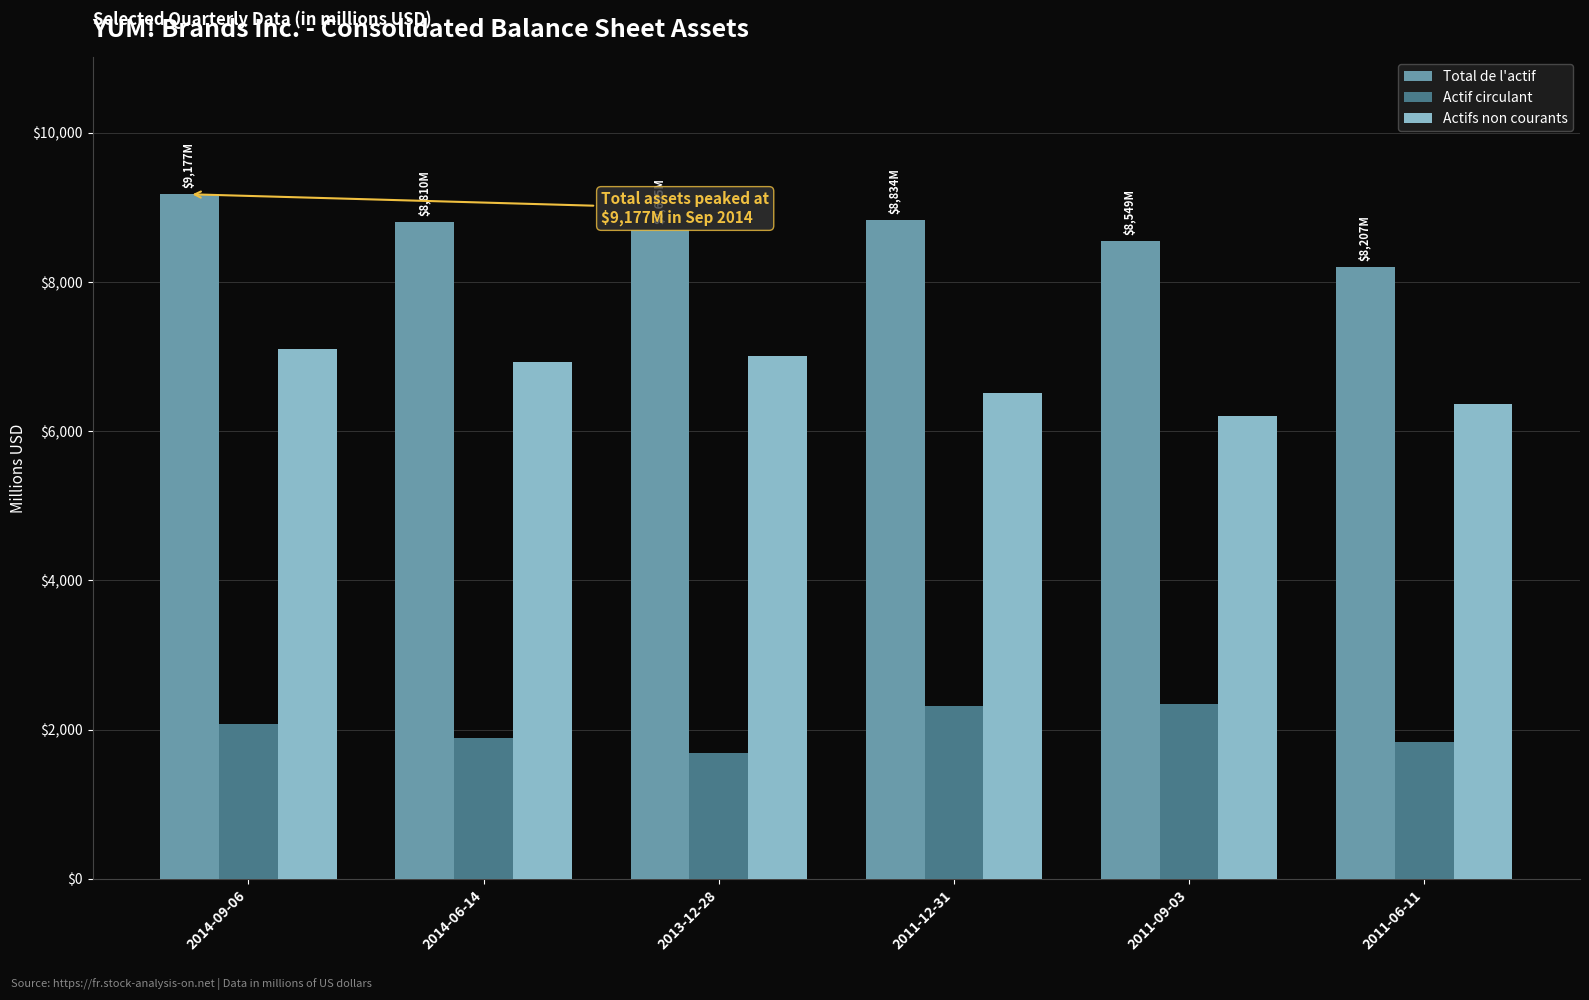

The Actif circulant series shows 2613 at 2011-06-11. True or false?

False